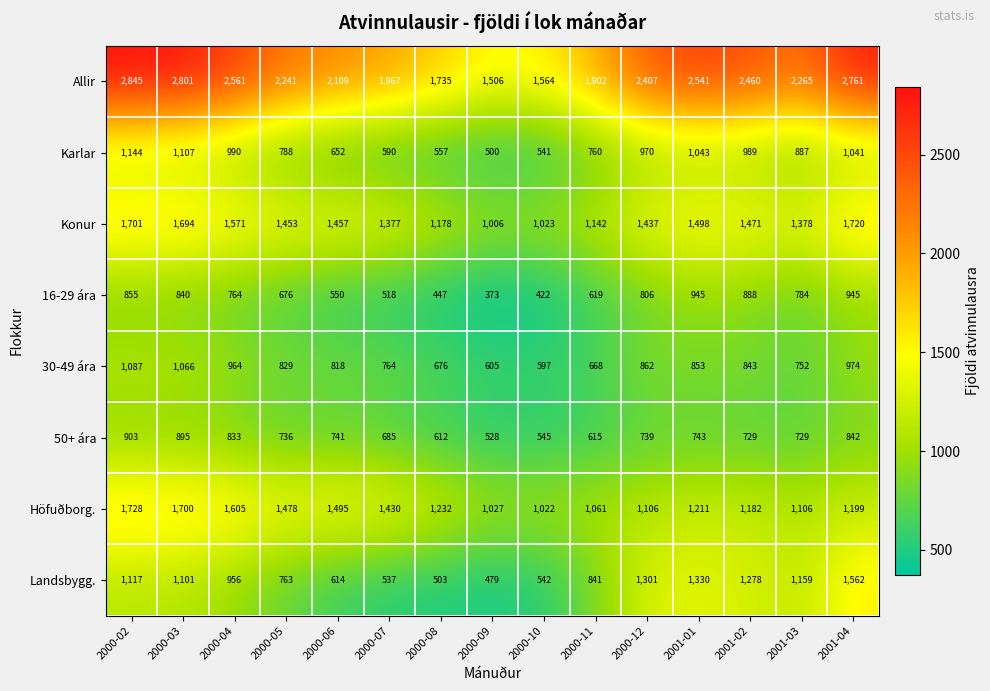

What is the average value of the 16-29 ára series?

695